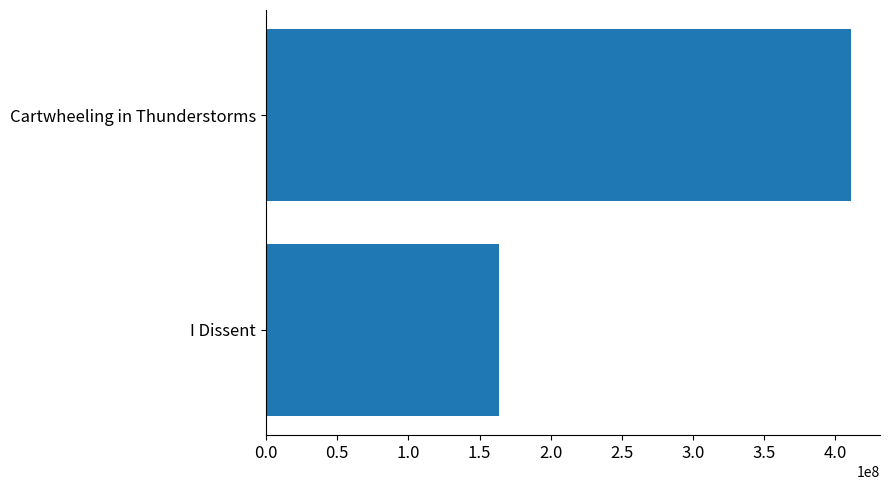

Which has a higher value, Cartwheeling in Thunderstorms or I Dissent?

Cartwheeling in Thunderstorms